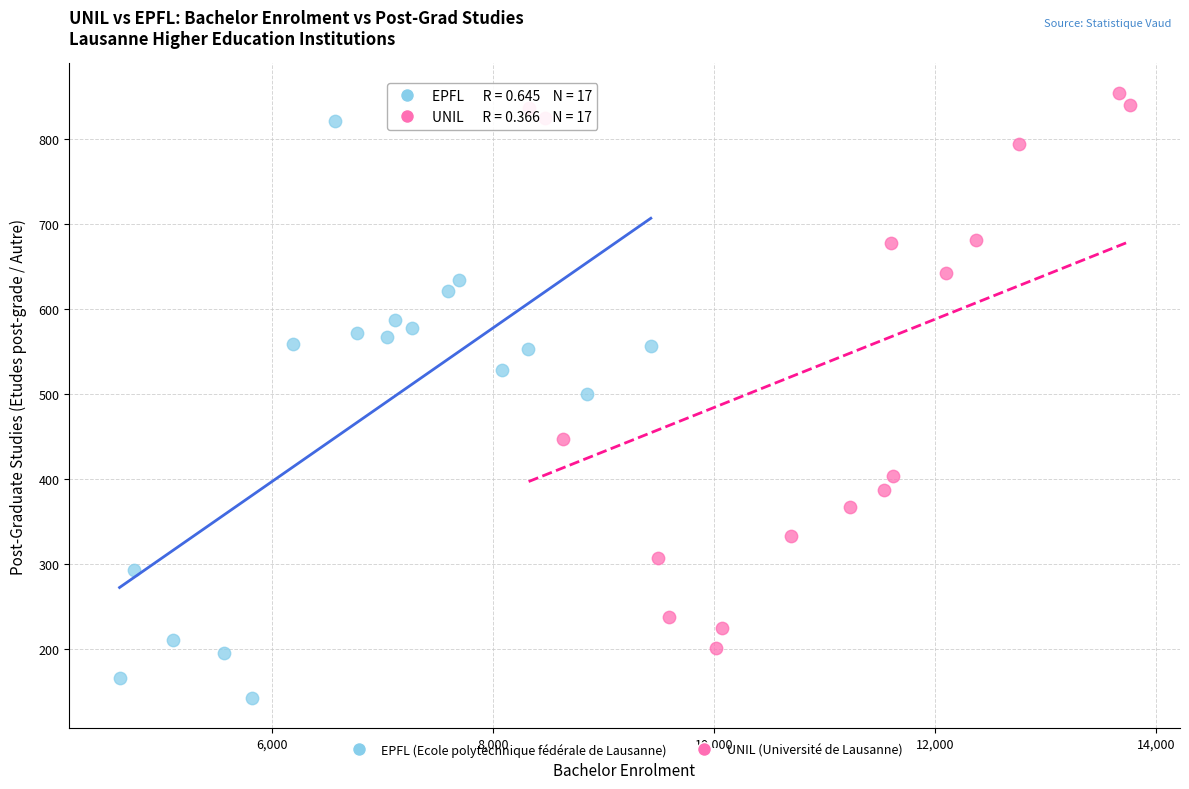

Which series contains the lowest Y value?

EPFL (Ecole polytechnique fédérale de Lausanne)